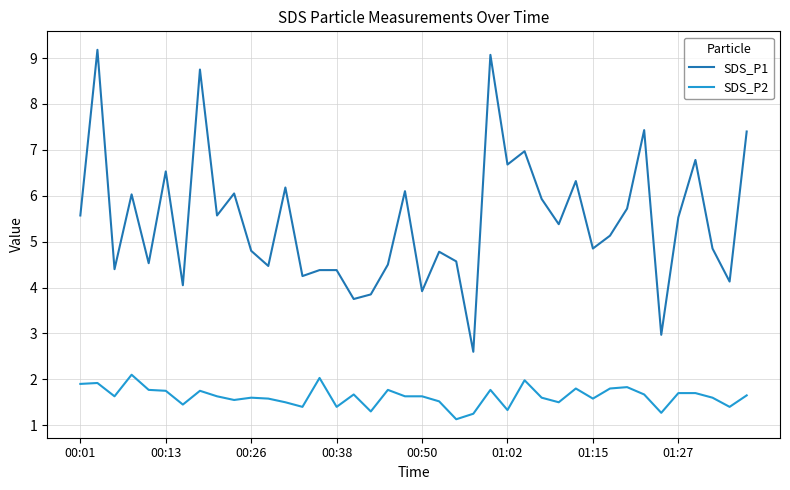

True or false: SDS_P2 and SDS_P1 cross at least once.

False